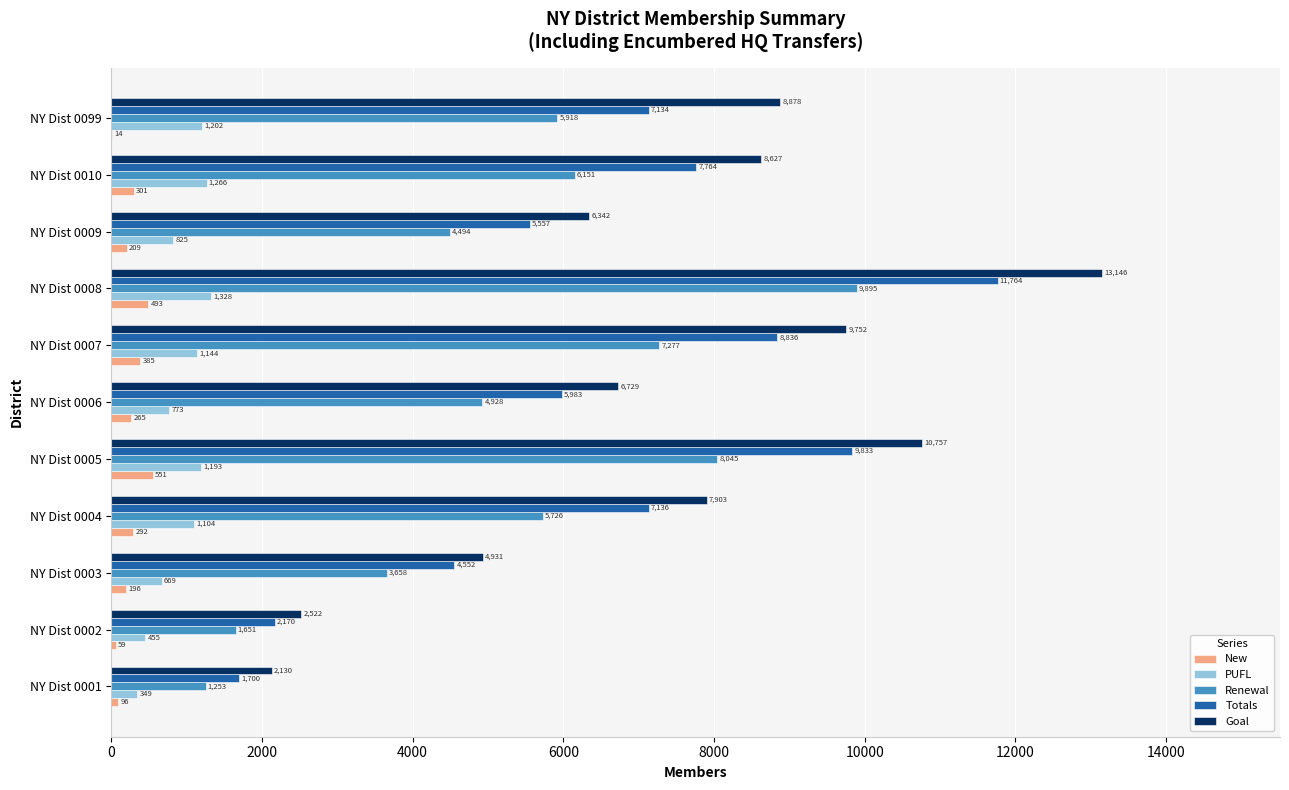

Which series changed the most between NY Dist 0004 and NY Dist 0006?

Goal